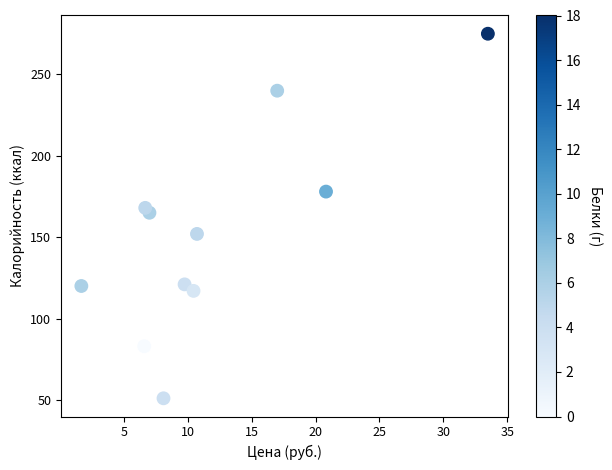

What is the range of Y values (max minus min)?

224